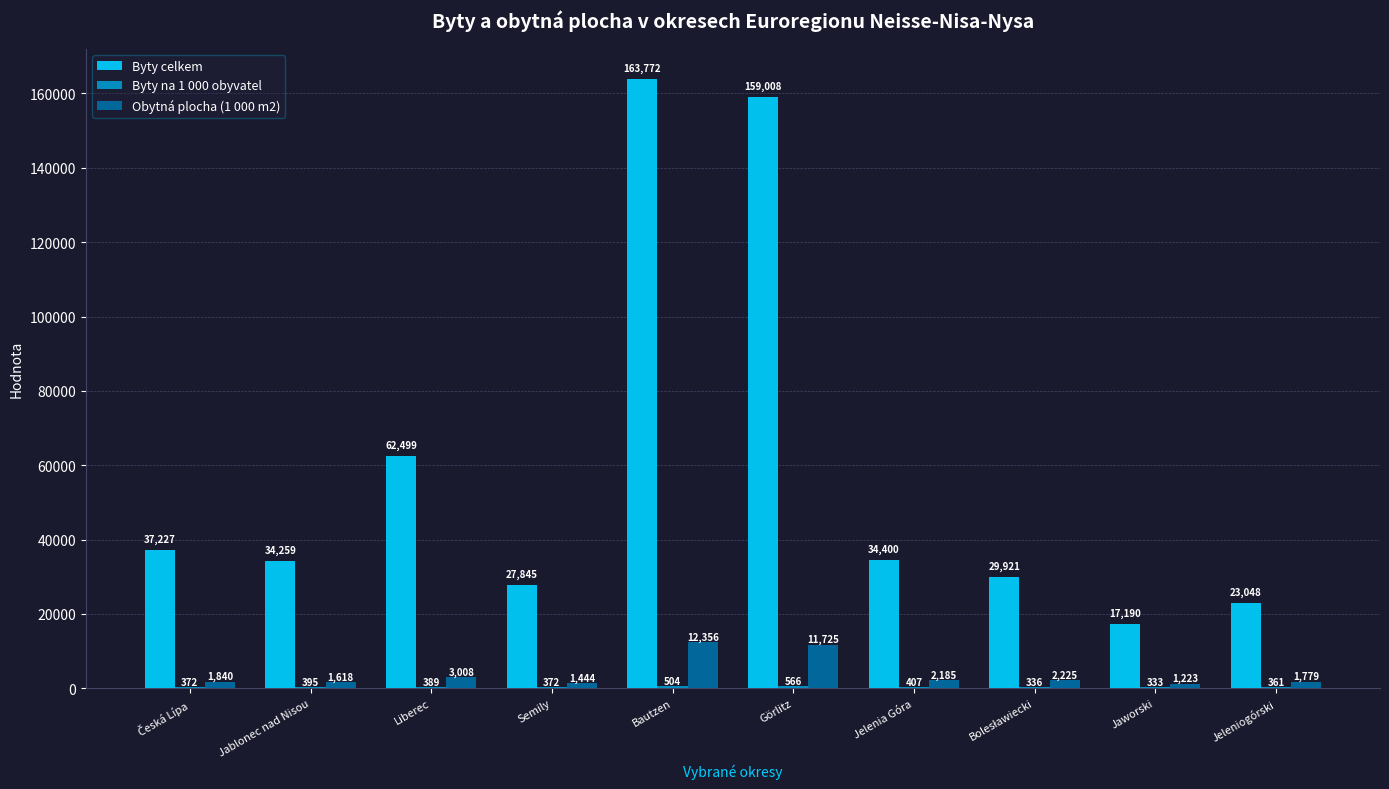

Read the Byty celkem value at Görlitz.

159008.0